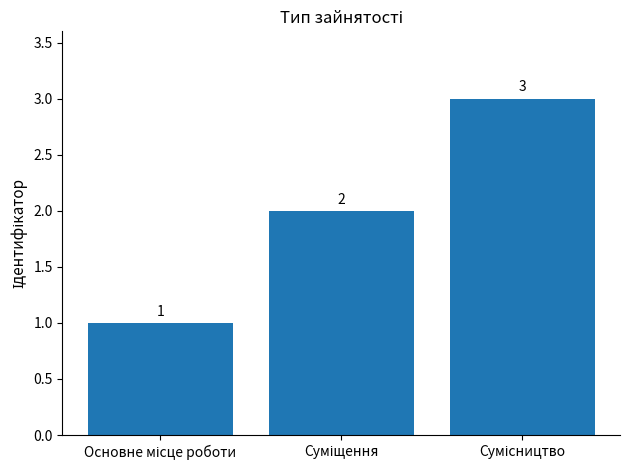

Count the values in the range 1 to 3.

3